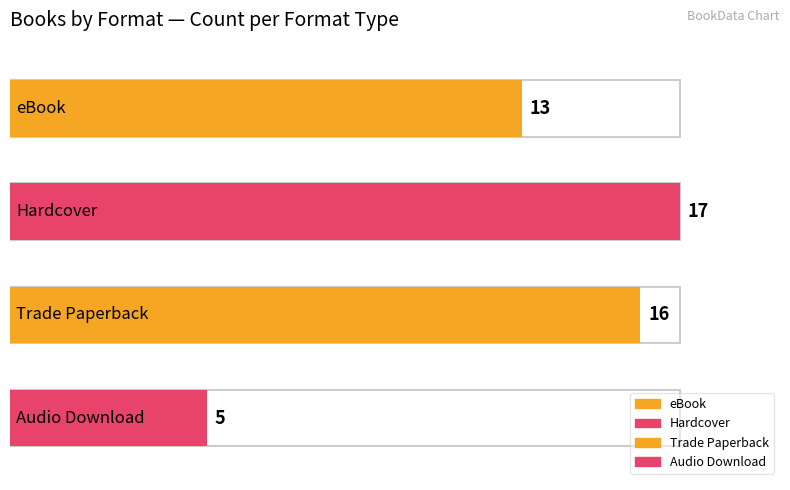

How many data points are above 16?

1